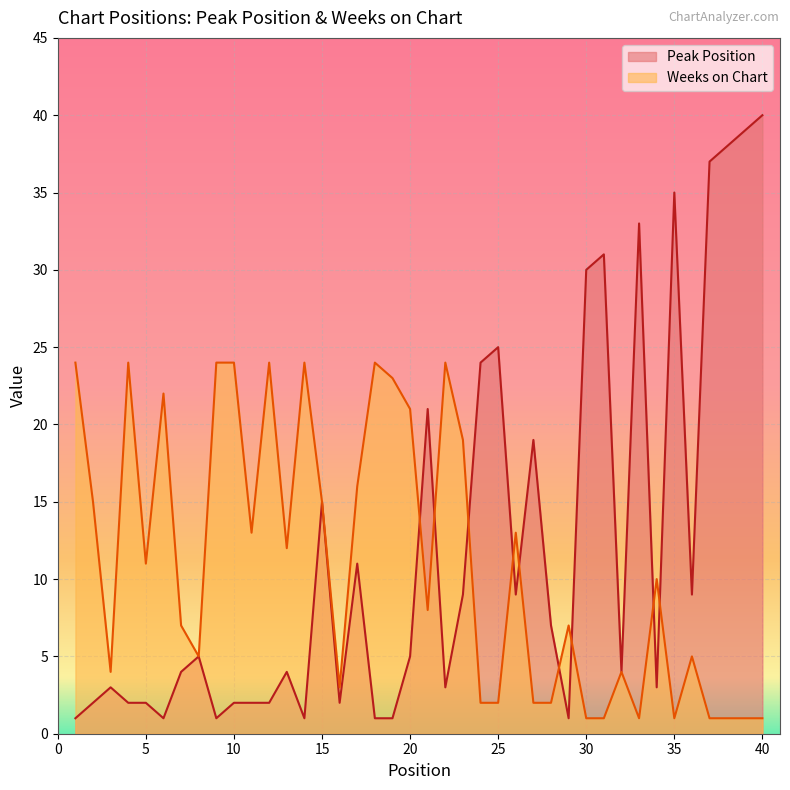

The Weeks on Chart series shows 1 at 40. True or false?

True